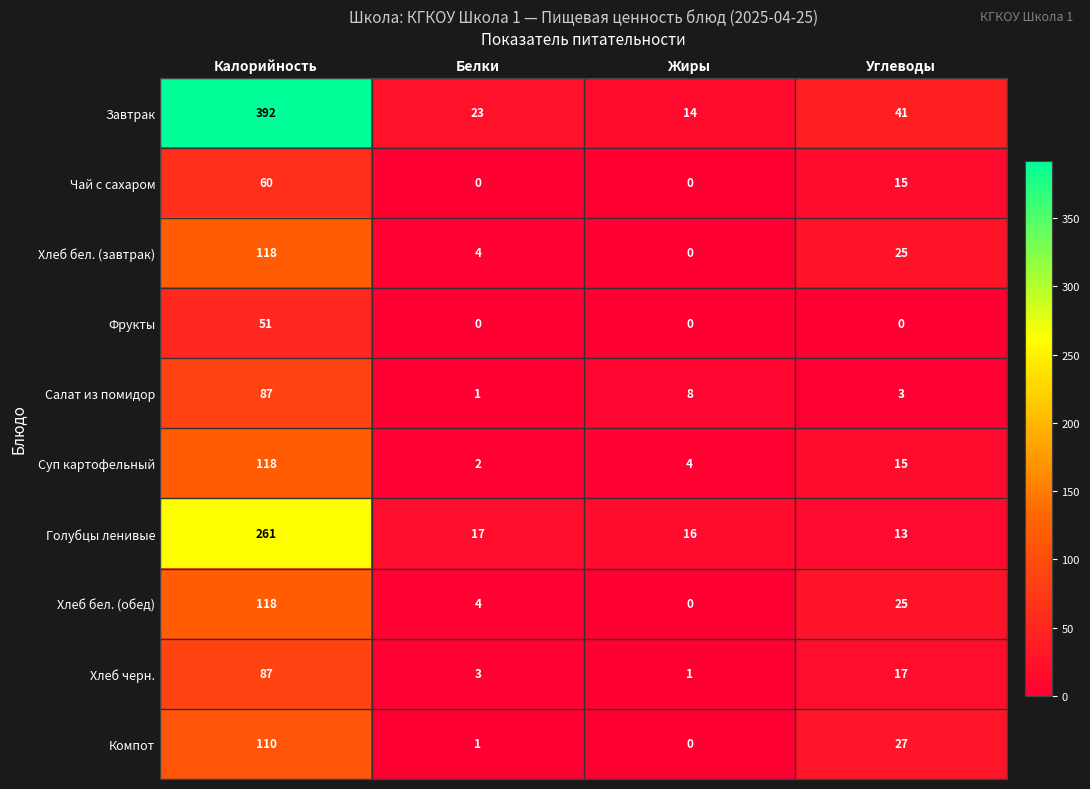

What is the average value of the Салат из помидор series?

25